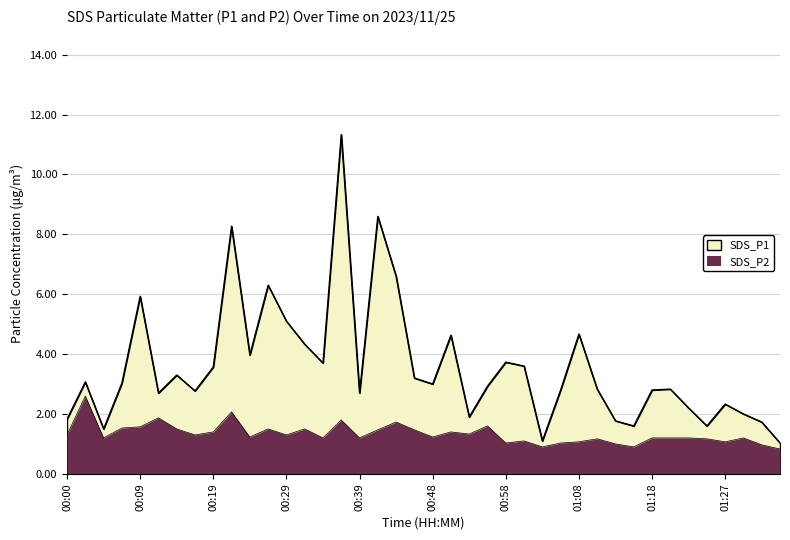

Rank the categories by SDS_P1 value from lowest to highest.

01:35, 01:03, 00:05, 01:15, 01:25, 01:32, 01:13, 00:00, 00:53, 01:30, 01:23, 01:27, 00:12, 00:39, 00:17, 01:05, 01:18, 01:10, 01:20, 00:56, 00:48, 00:07, 00:02, 00:46, 00:14, 00:19, 01:01, 00:34, 00:58, 00:24, 00:31, 00:51, 01:08, 00:29, 00:09, 00:26, 00:44, 00:22, 00:41, 00:36